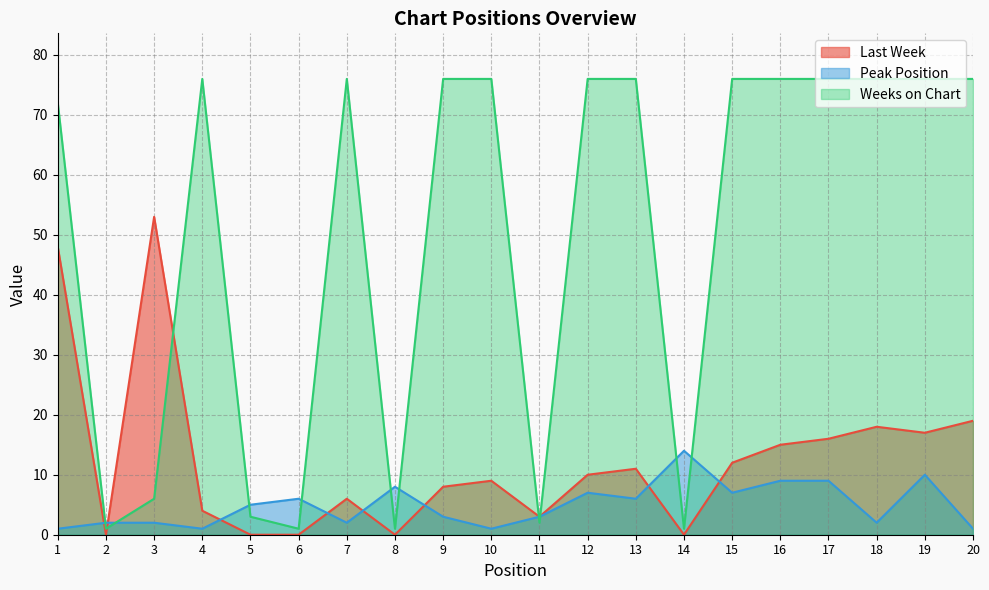

True or false: Last Week and Weeks on Chart intersect in this chart.

True